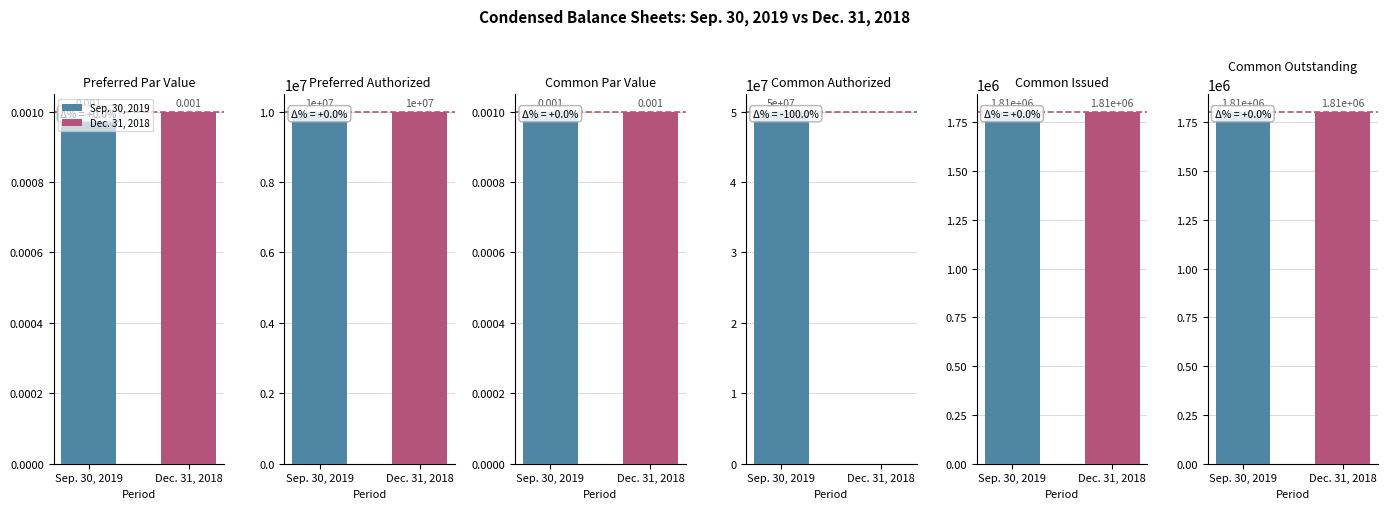

What is the difference between the Dec. 31, 2018 values at Common Issued and Common Par Value?

1805001.0